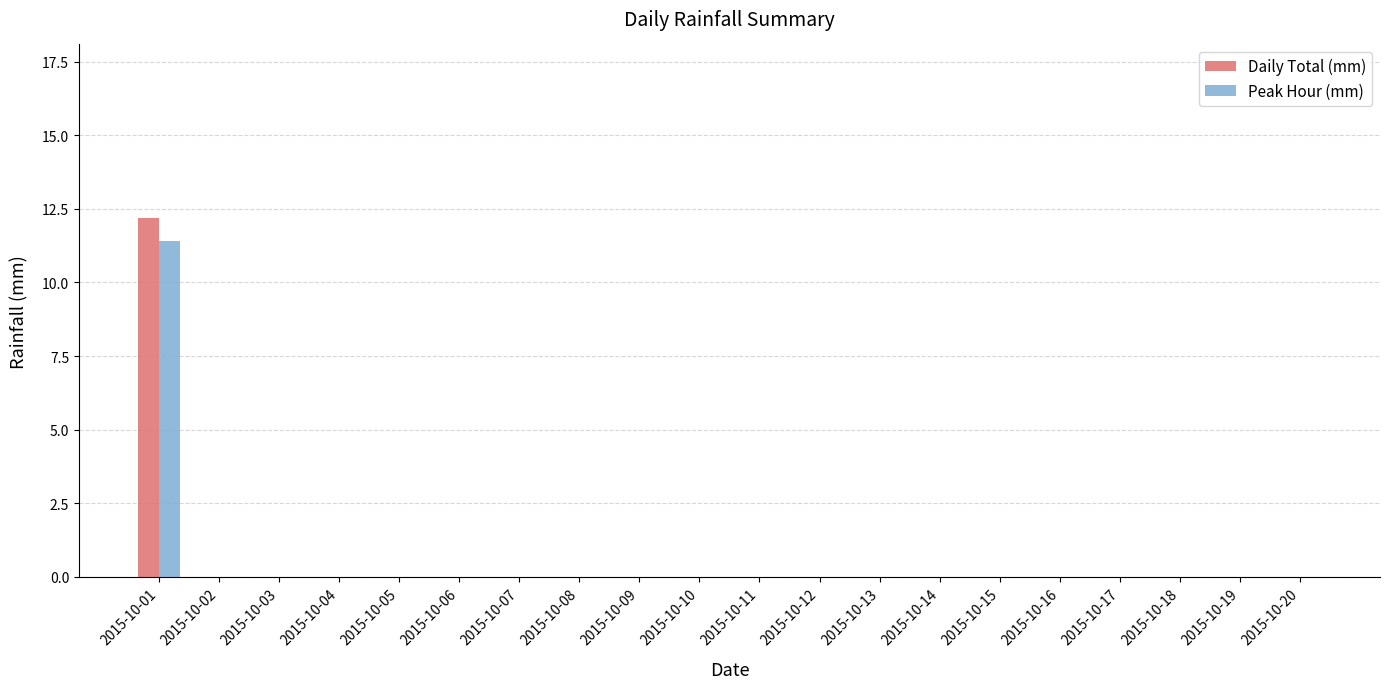

At which category does the chart reach its peak across all series?

2015-10-01